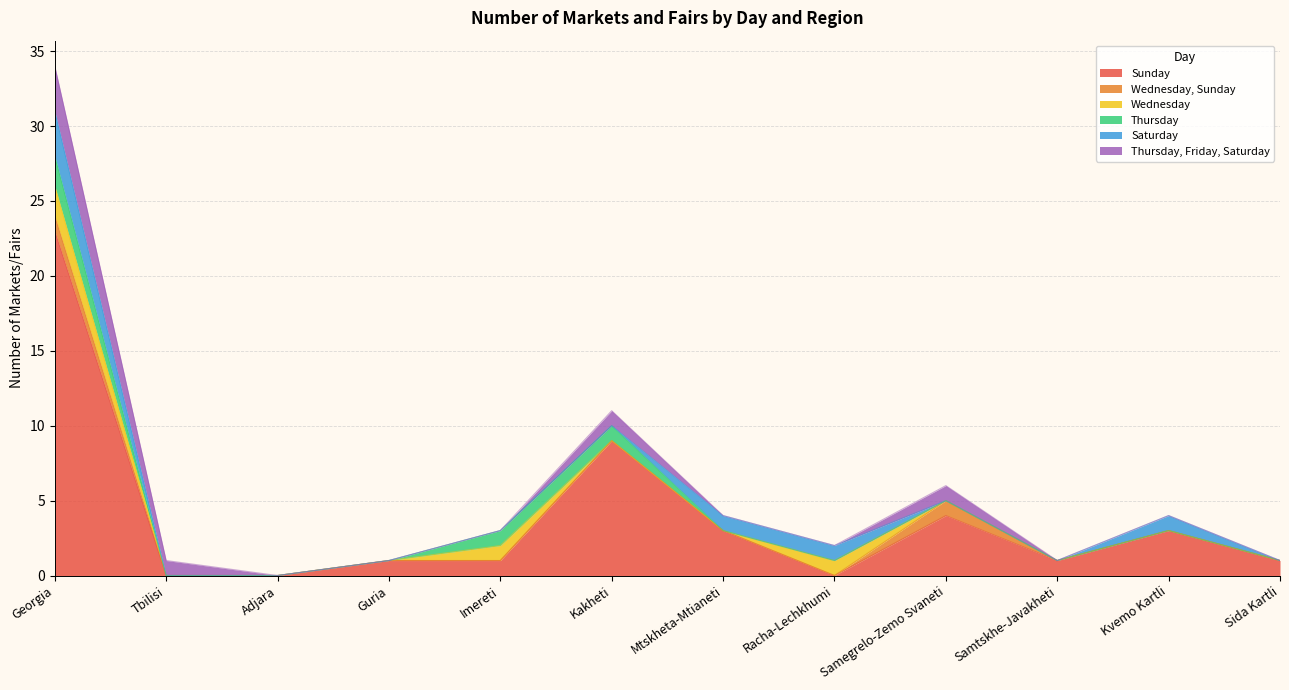

Which category has the highest value across all series?

Georgia